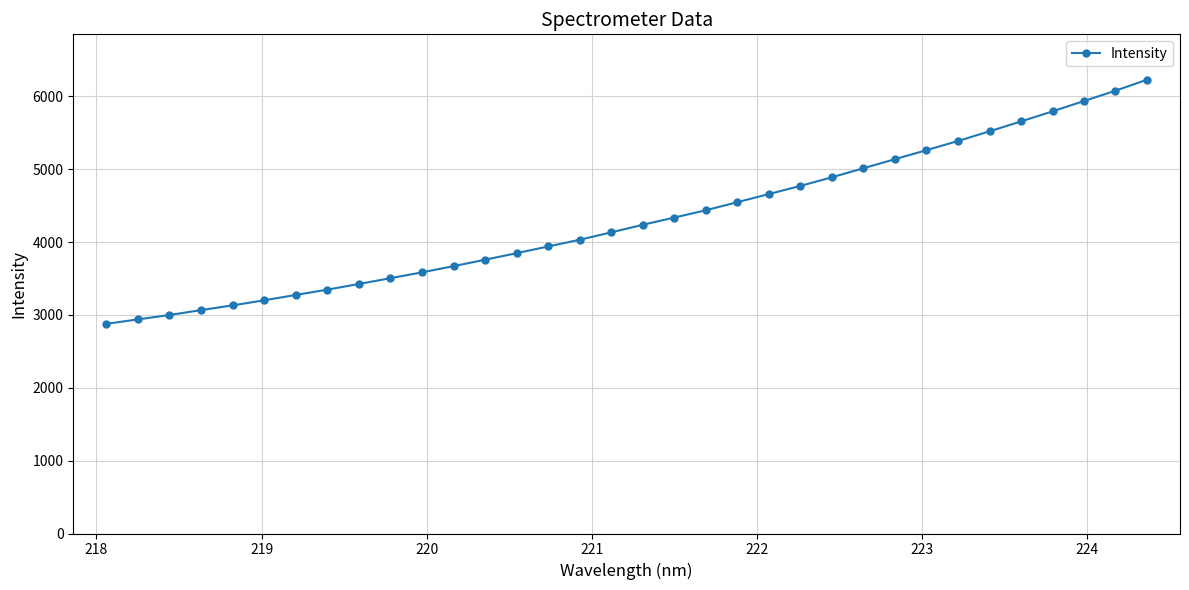

What is the minimum value shown in the chart?

2877.4